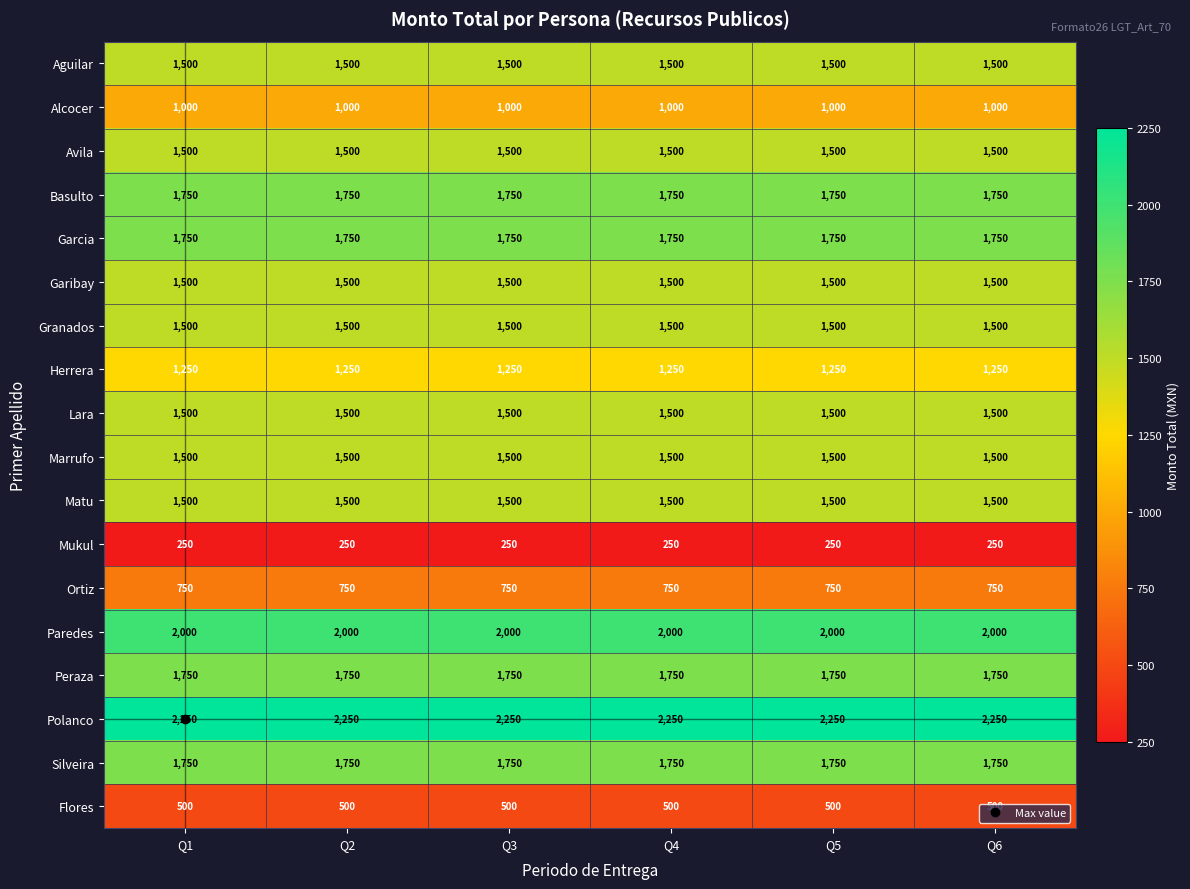

What is the sum of all Aguilar values?

9000